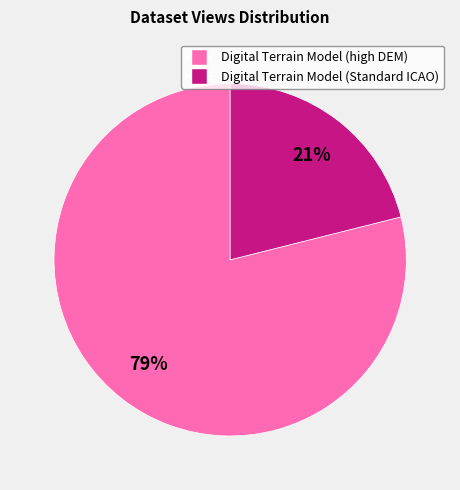

Rank the categories by value from highest to lowest.

Digital Terrain Model (high DEM), Digital Terrain Model (Standard ICAO)